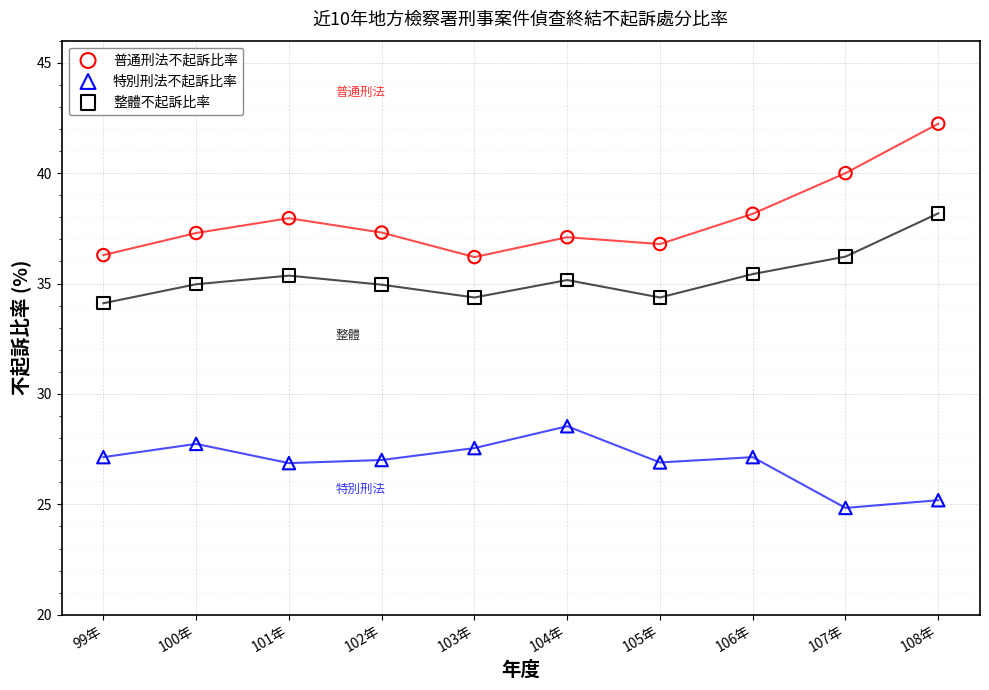

What is the X range (max minus min) for the scatter plot?

9.0